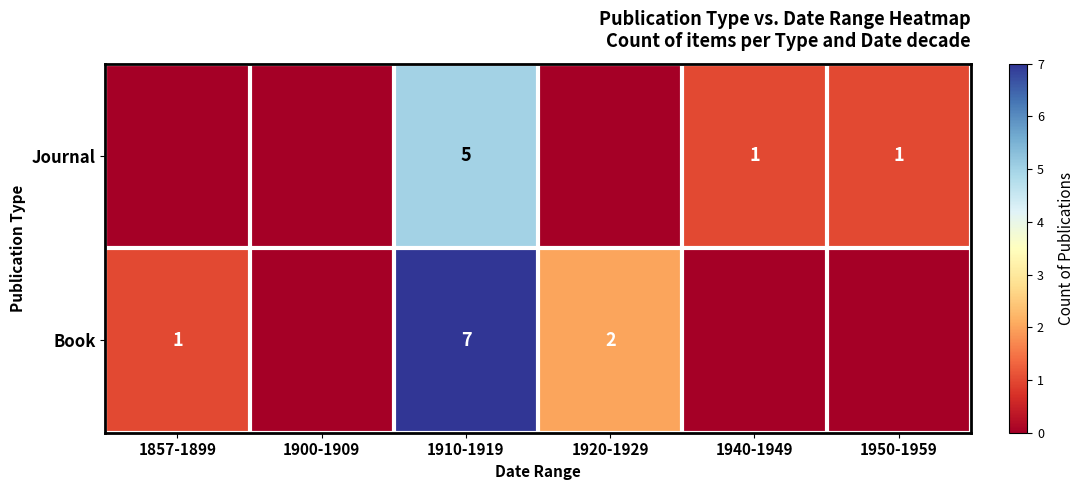

True or false: Book has a value of 7 at 1910-1919.

True